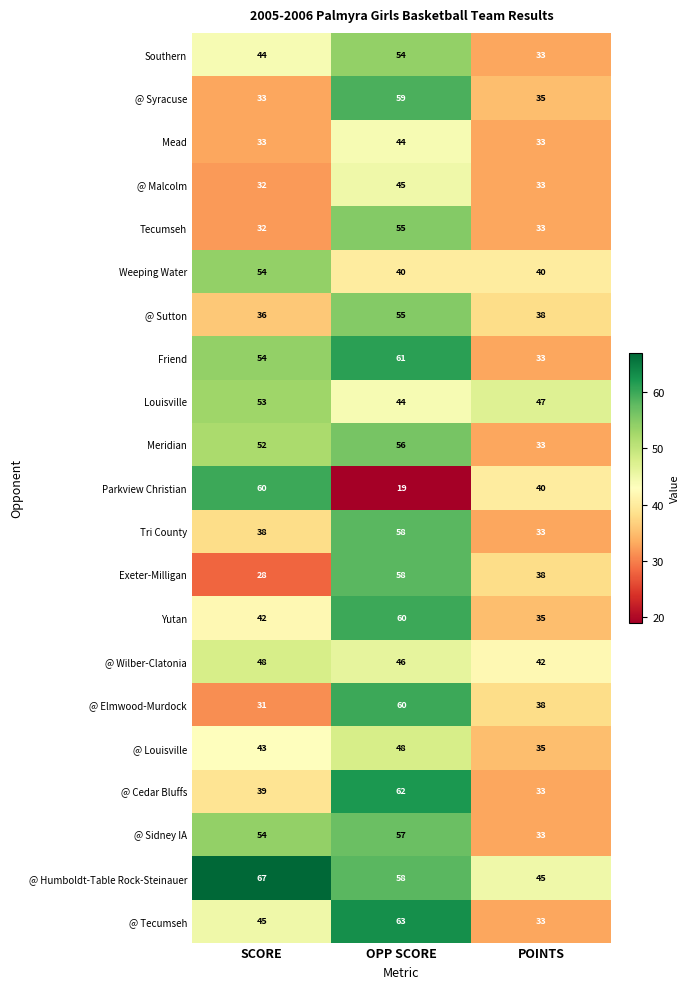

Which category has the lowest value in the @ Wilber-Clatonia series?

POINTS